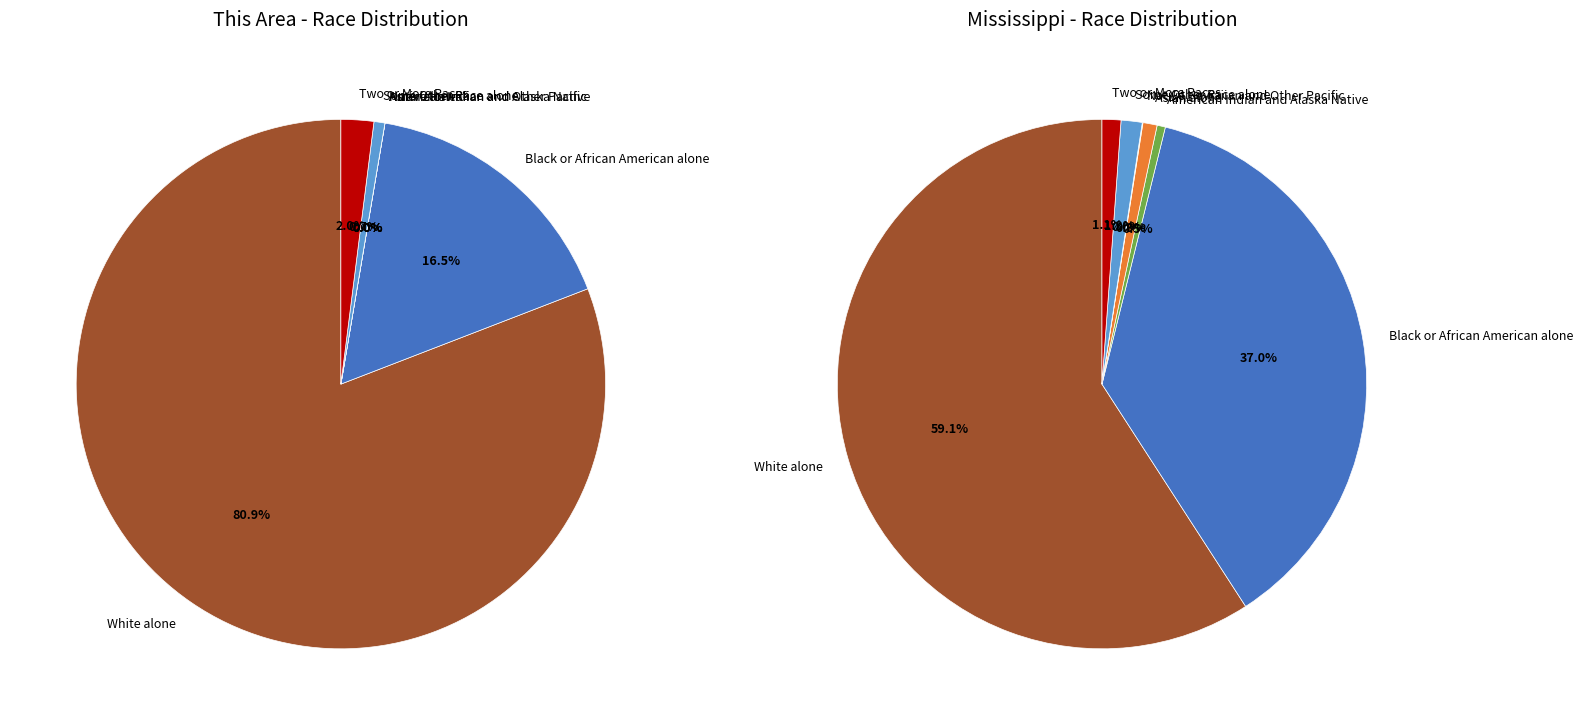

To the nearest percent, what is the average slice percentage?

14%